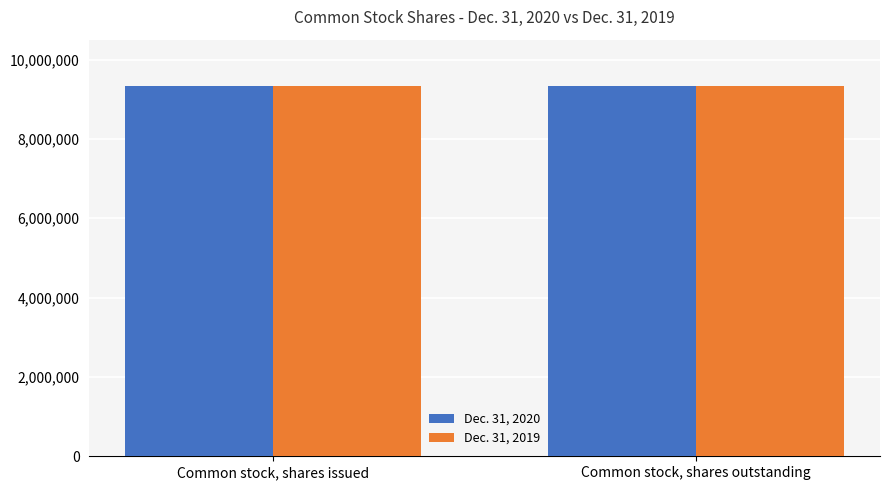

The Dec. 31, 2020 series shows 9343118 at Common stock, shares issued. True or false?

True